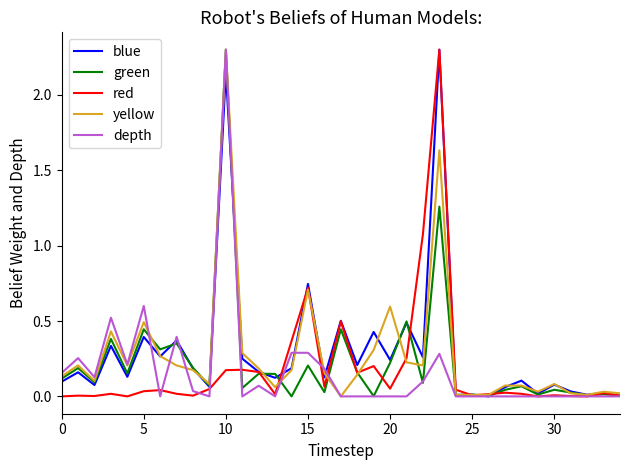

What is the maximum value shown in the chart?

2.3